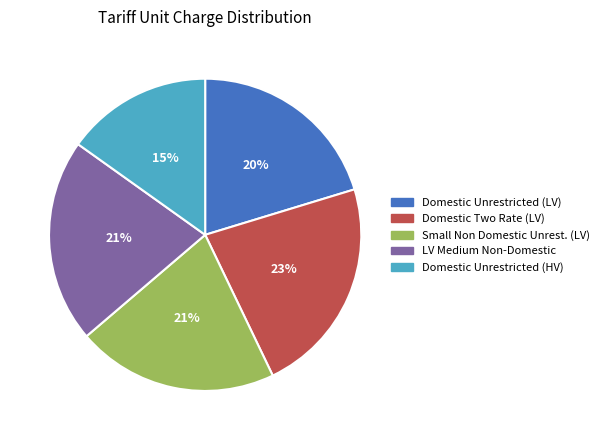

How many slices are in this pie chart?

5